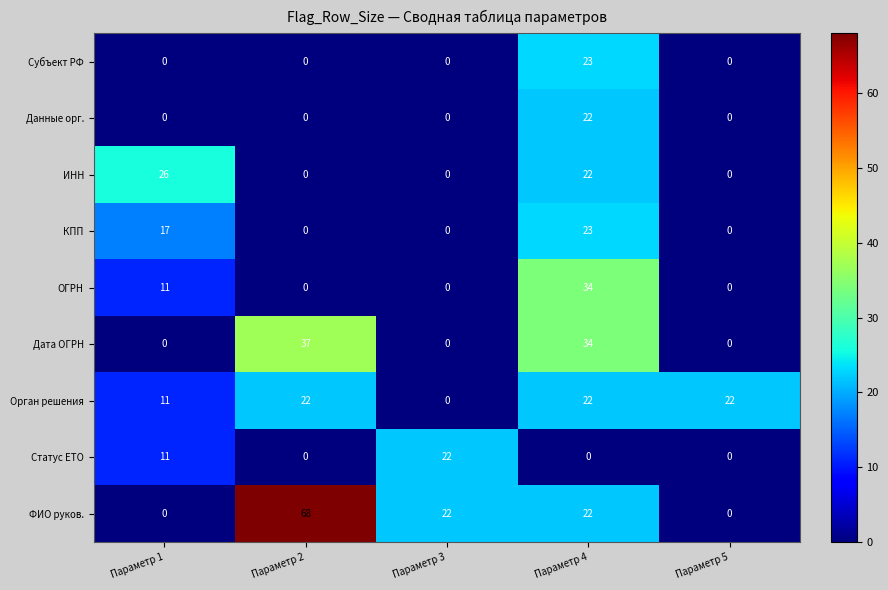

Which series has the widest spread of values?

ФИО руков.